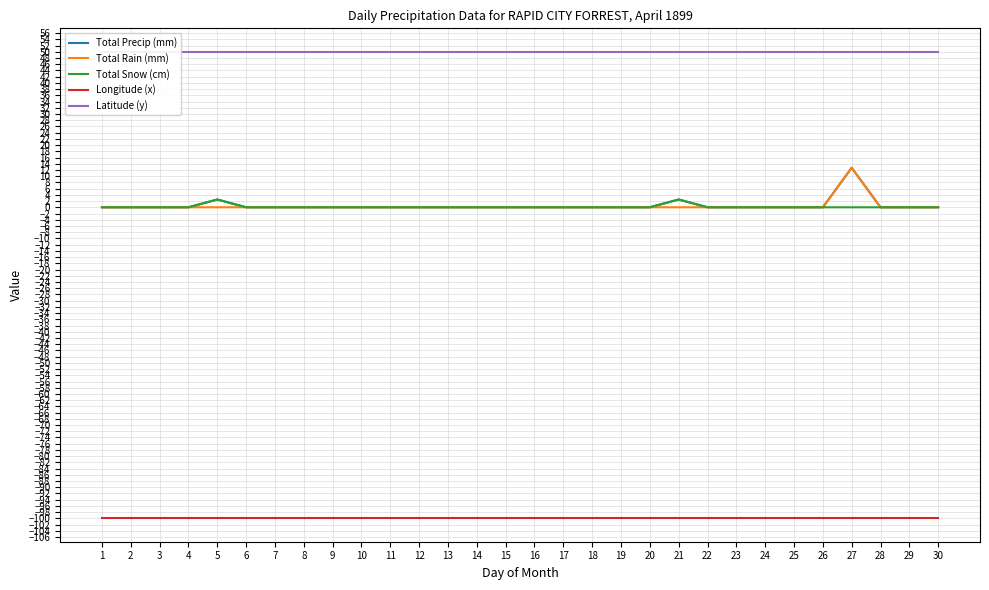

True or false: Latitude (y) and Total Rain (mm) intersect in this chart.

False